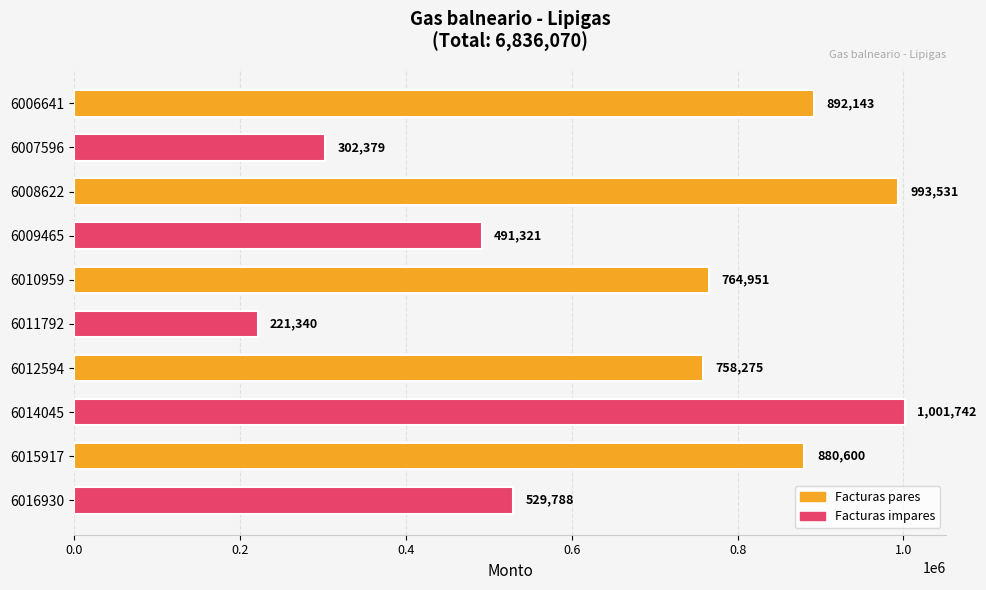

What is the sum of all values?

6836070